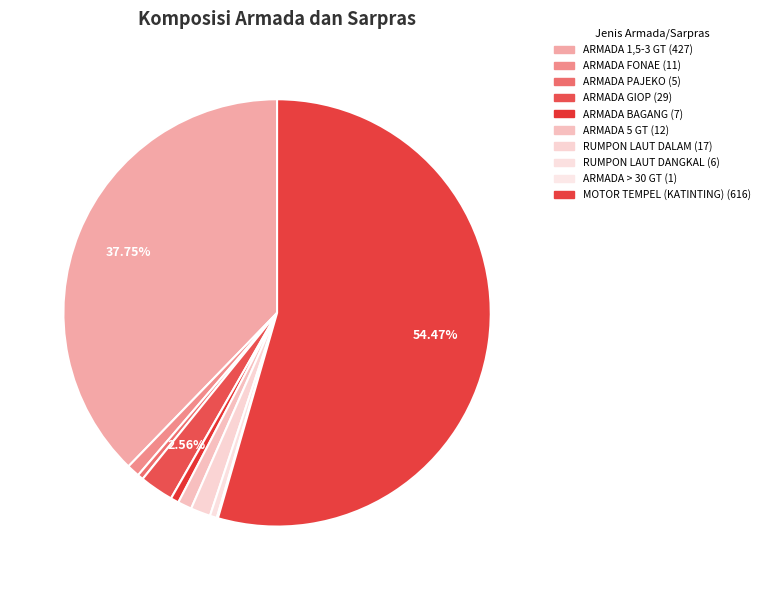

Which category accounts for the majority?

MOTOR TEMPEL (KATINTING)